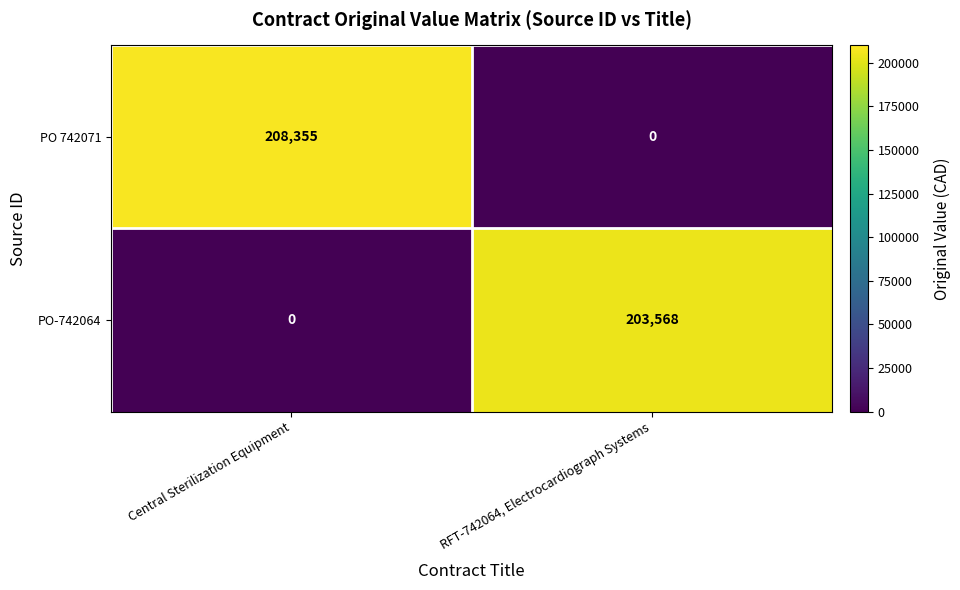

Which series has the largest total across all categories?

PO 742071